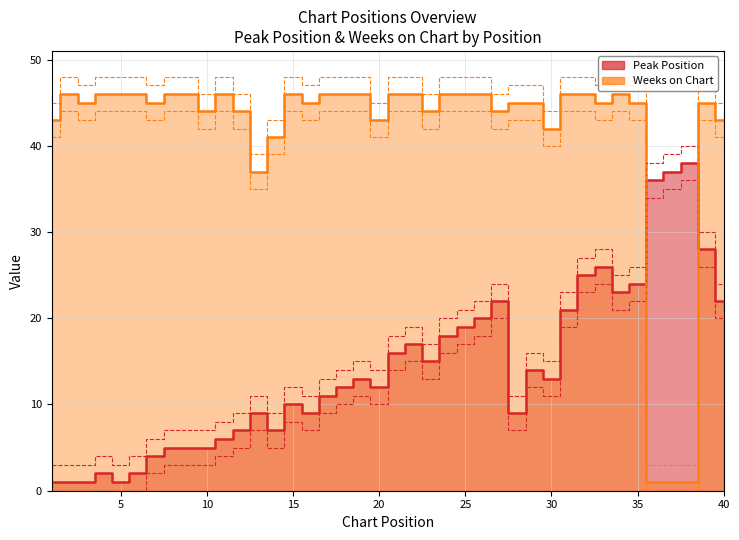

What is the value of the Peak Position point at the 8th from the left?

5